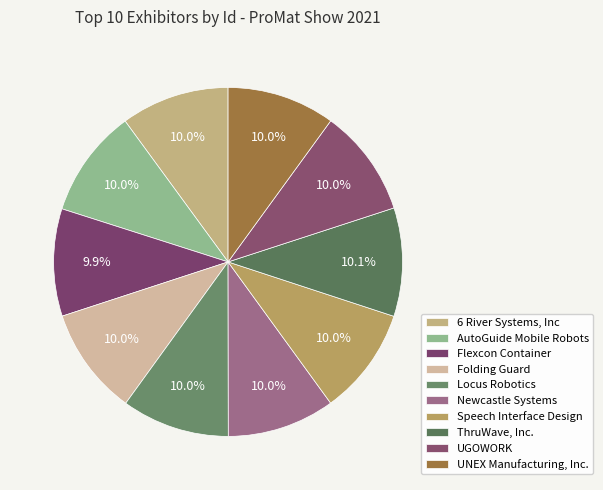

How many slices are in this pie chart?

10